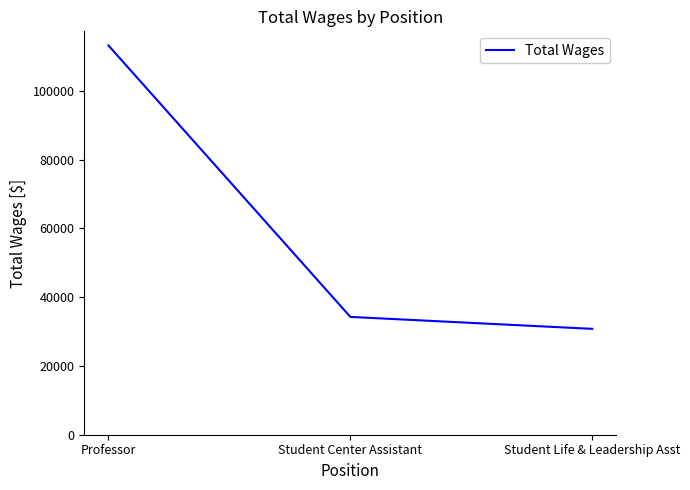

Rank the categories by value from lowest to highest.

Student Life & Leadership Asst, Student Center Assistant, Professor